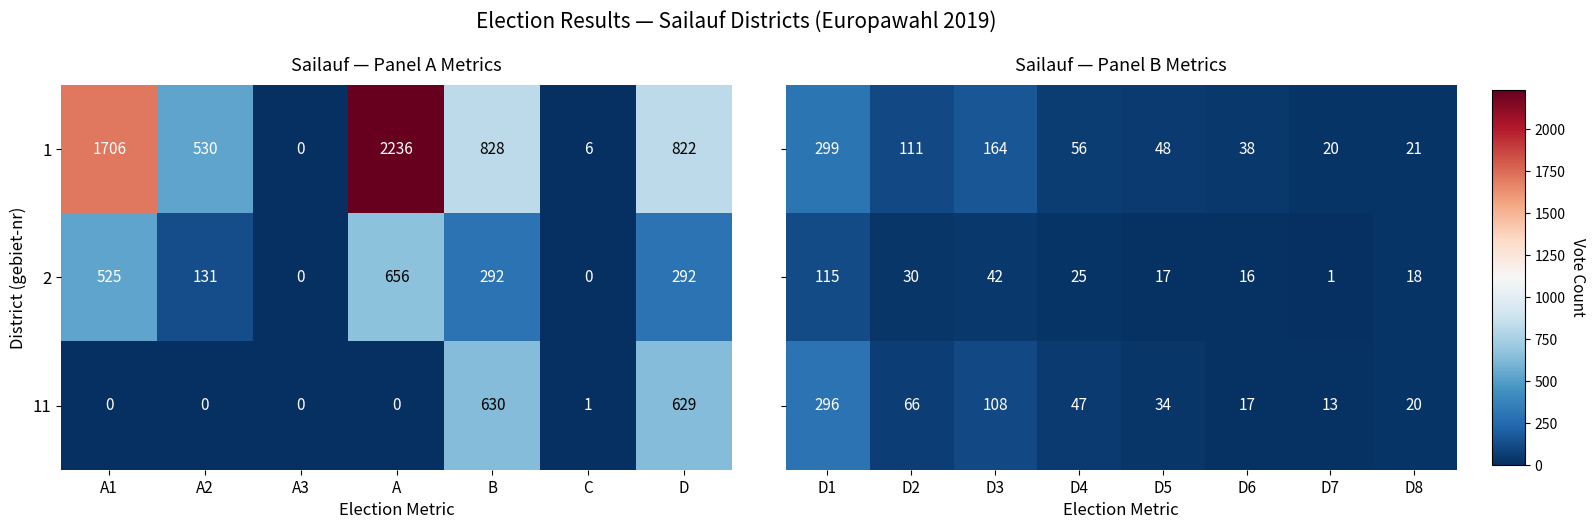

At which label does 2 reach its peak?

A